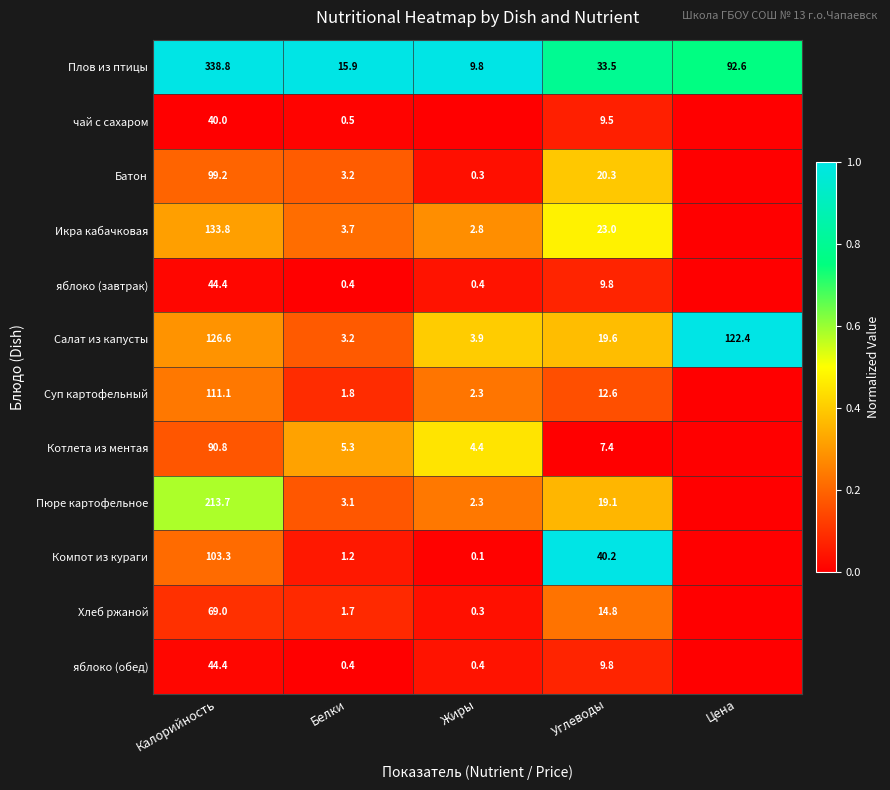

The яблоко (завтрак) series shows 0.0 at Калорийность. True or false?

False